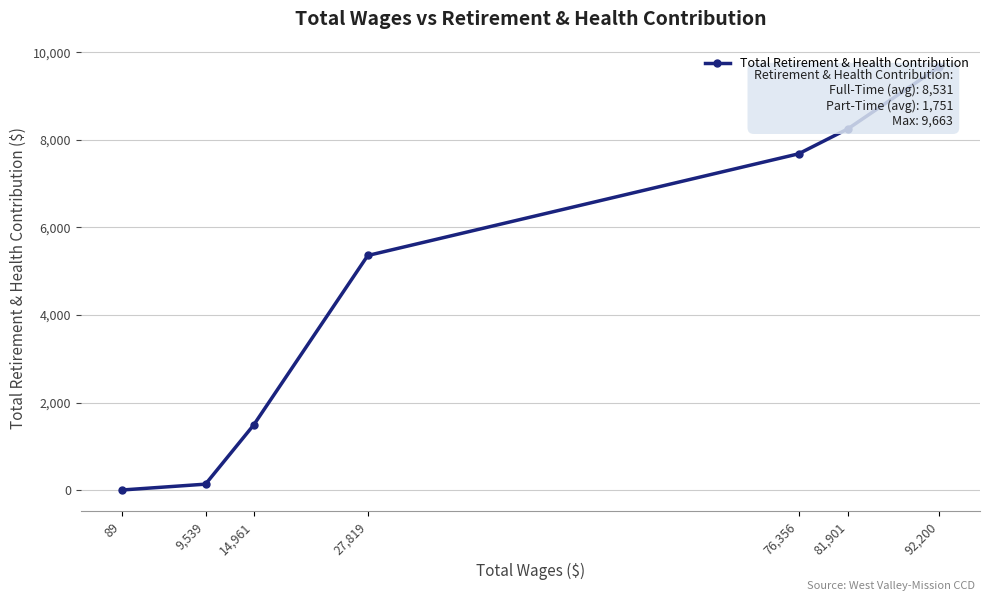

What is the maximum value shown in the chart?

9663